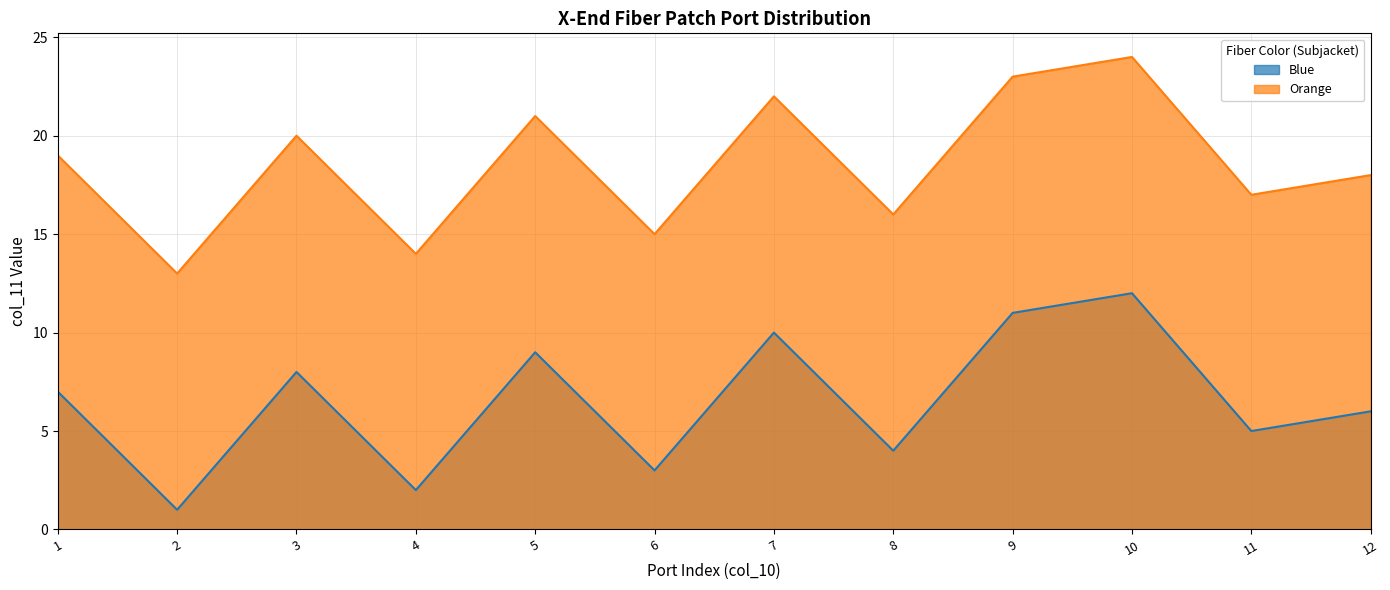

True or false: Blue and Orange cross at least once.

False